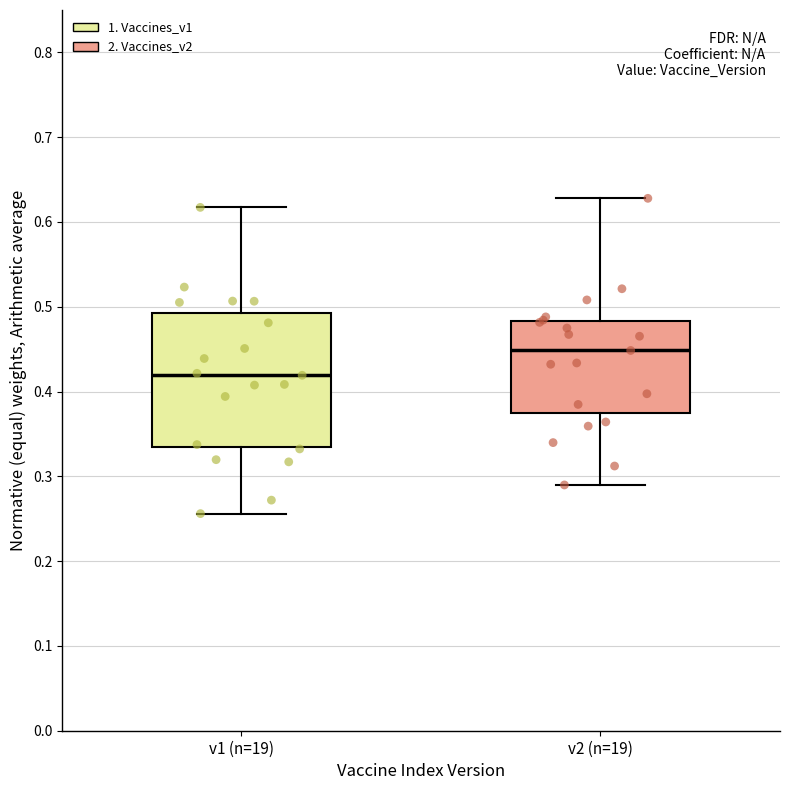

Which box is the tallest, from its lower edge to its upper edge?

v1 (n=19)